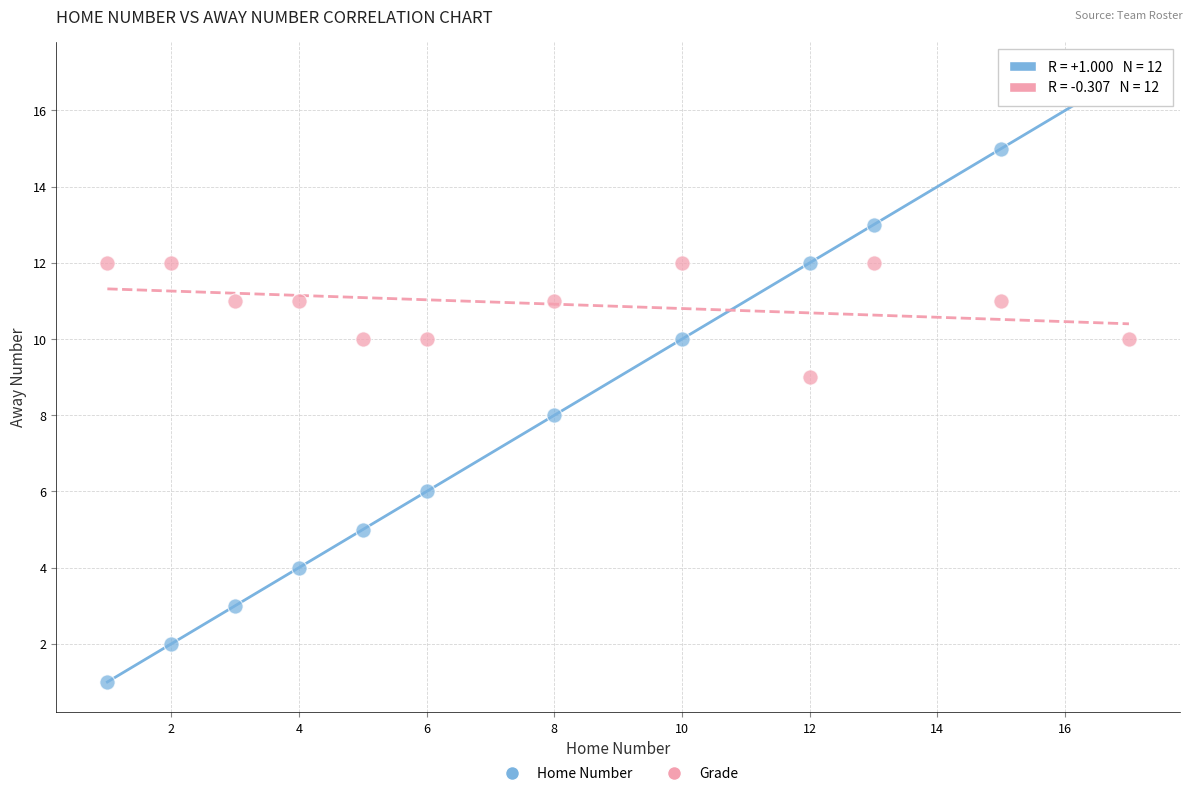

What are all the series names shown in the legend?

Home Number, Grade